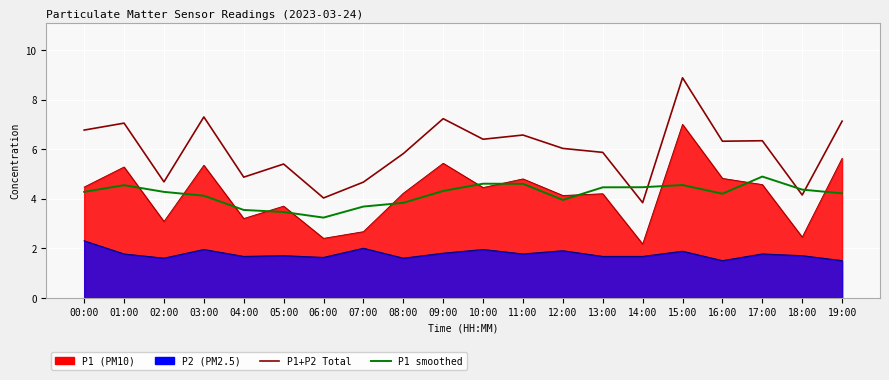

At which category does the chart reach its minimum across all series?

06:00